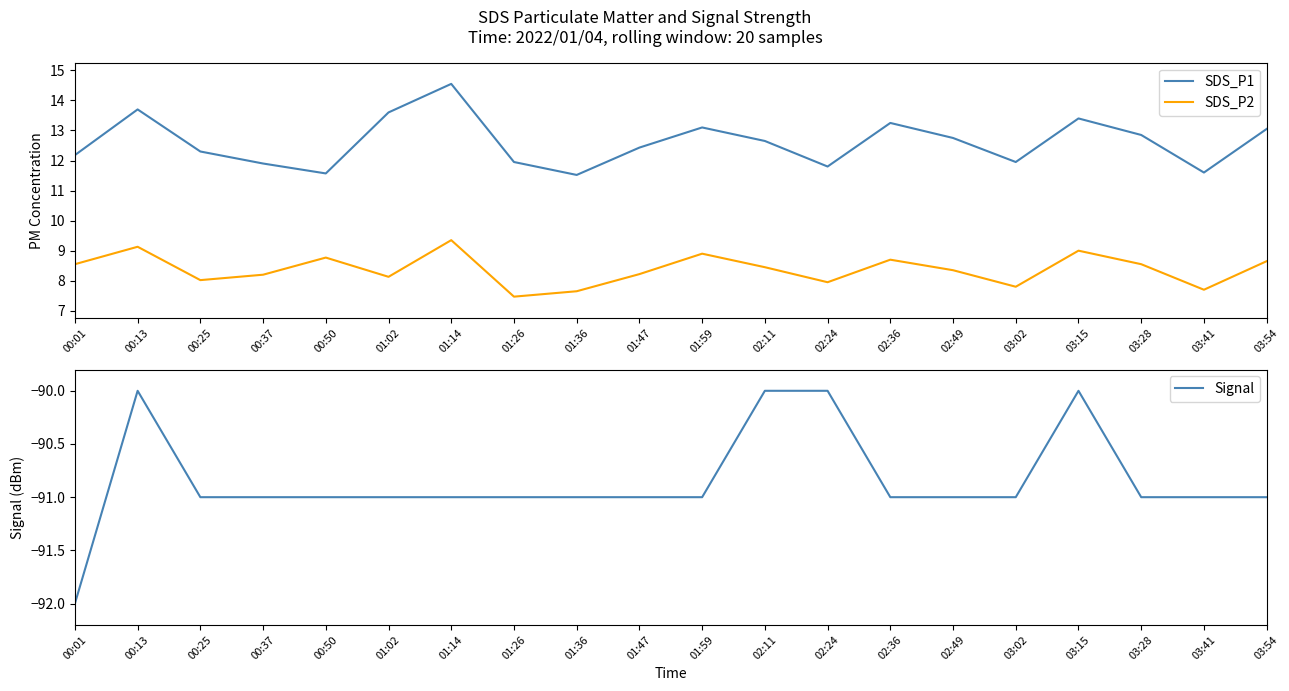

What are all the series names shown in the legend?

SDS_P1, SDS_P2, Signal